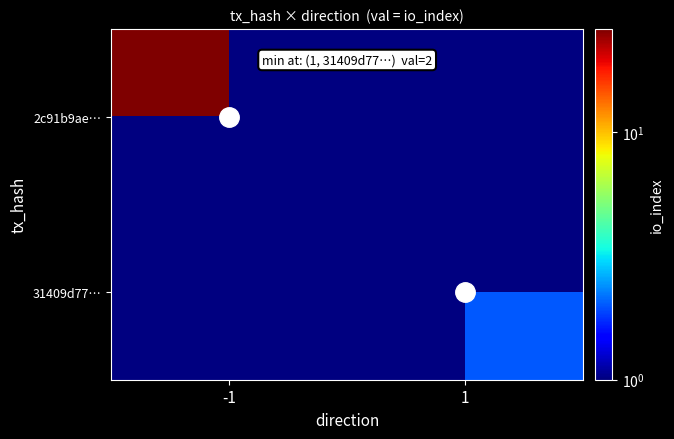

Which series has the largest range (max minus min)?

2c91b9ae…